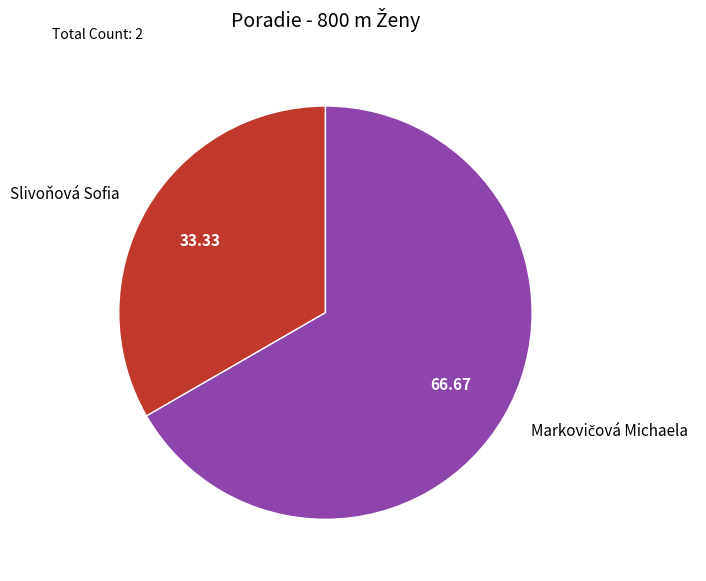

What is the smallest slice in the pie chart?

Slivoňová Sofia